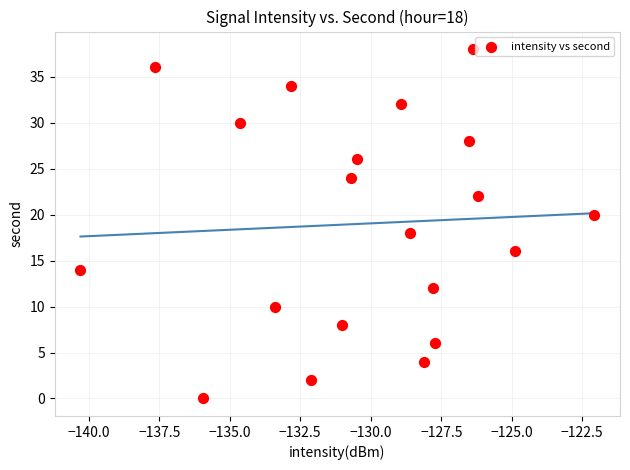

What is the range of Y values (max minus min)?

38